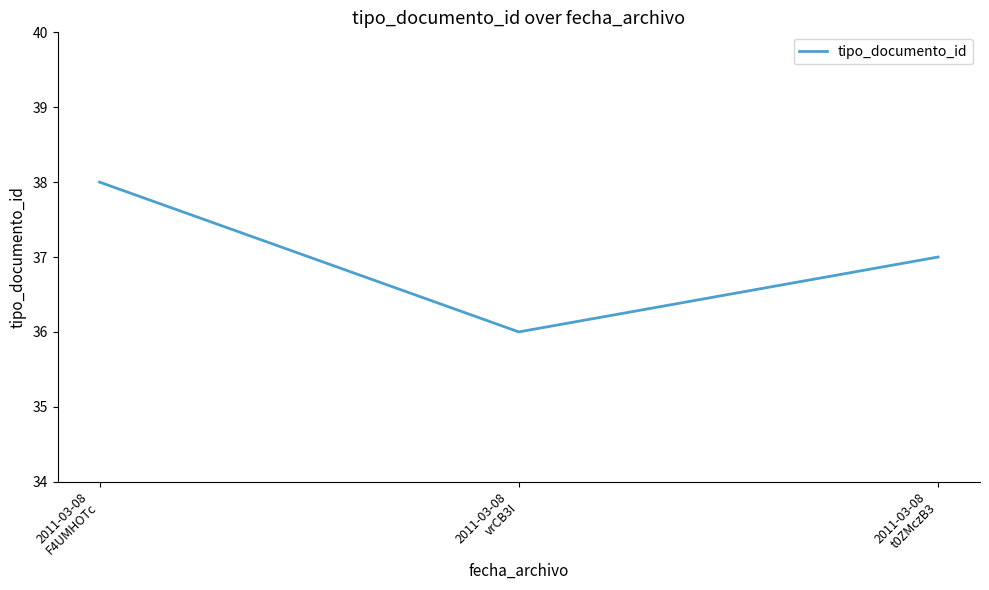

Rank the categories by value from highest to lowest.

2011-03-08
F4UMHOTc, 2011-03-08
t0ZMczB3, 2011-03-08
vrCB3I